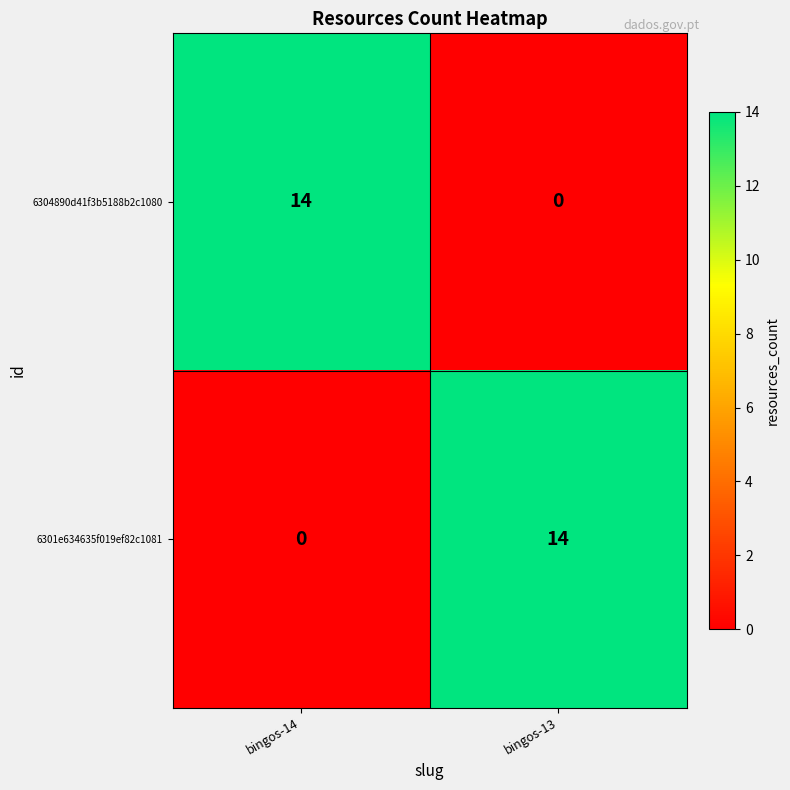

What is the difference between the maximum and minimum values in the 6304890d41f3b5188b2c1080 series?

14